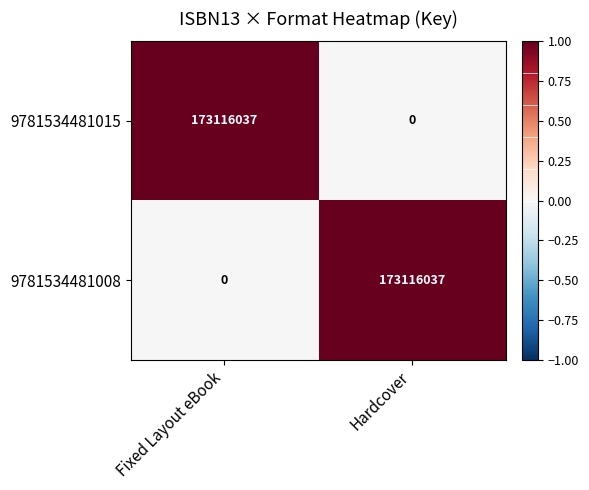

Reading right to left, what are all the values shown in this chart?

9781534481015: 0	173116037
9781534481008: 173116037	0